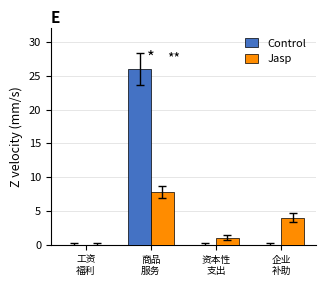

Reading left to right, transcribe all the data shown in this chart.

Control: 0.0	26.0	0.0	0.0
Jasp: 0.0	7.8	1.0	4.0